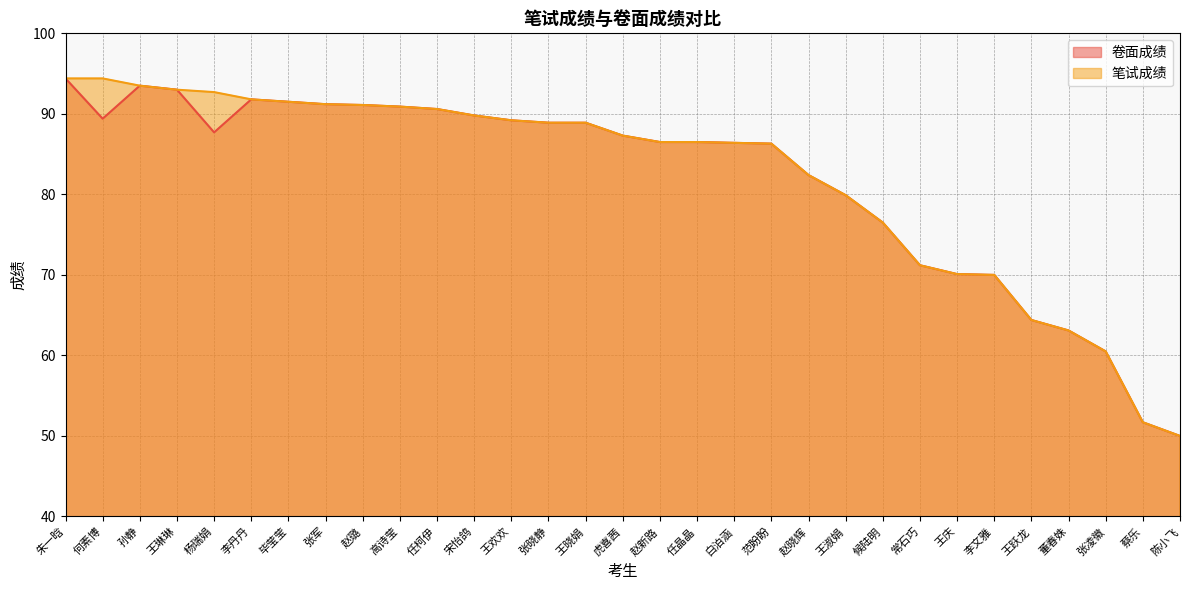

Which category has the lowest value in the 笔试成绩 series?

陈小飞